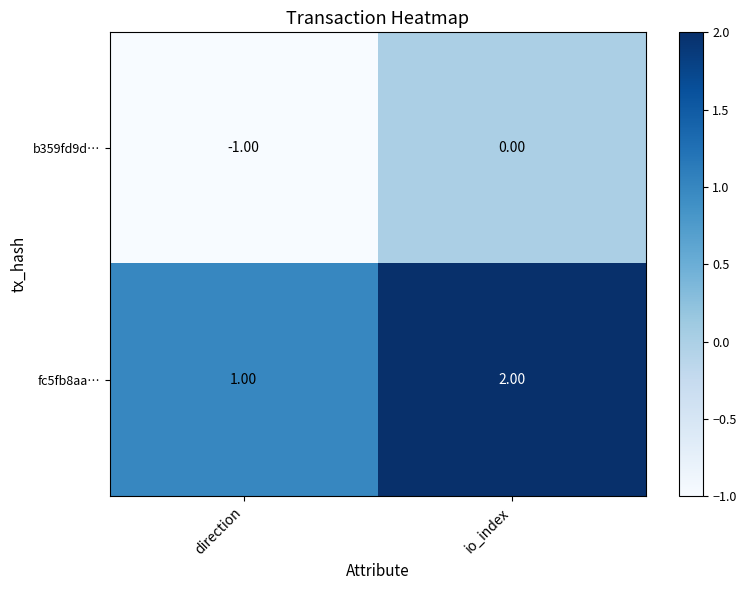

At which label is fc5fb8aa… closest to 1?

direction